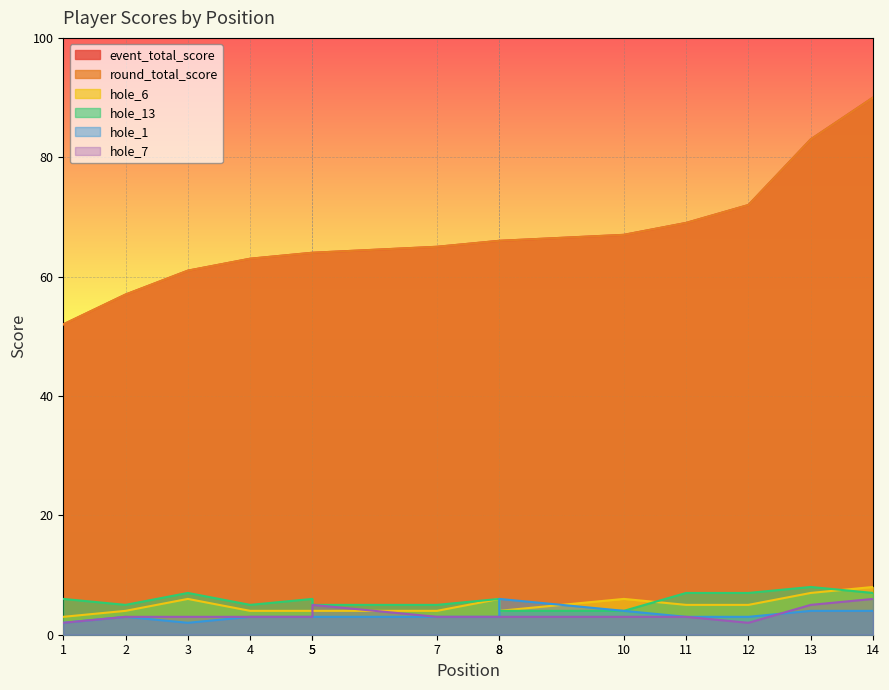

Rank the categories by hole_6 value from lowest to highest.

1, 2, 4, 5, 5, 7, 8, 11, 12, 3, 8, 10, 13, 14